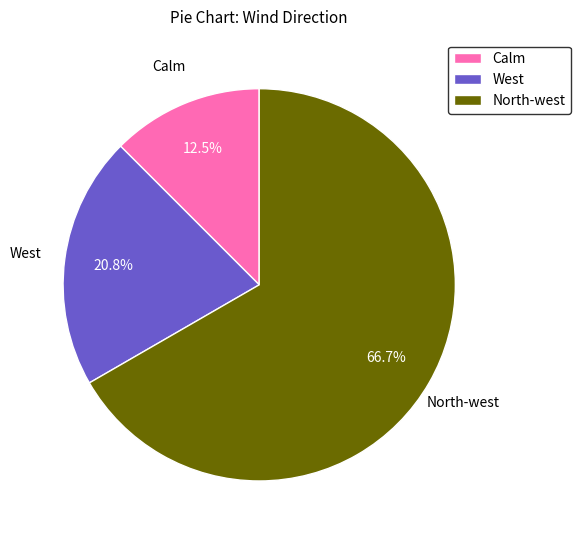

Is it true that North-west is 52% of the pie?

False